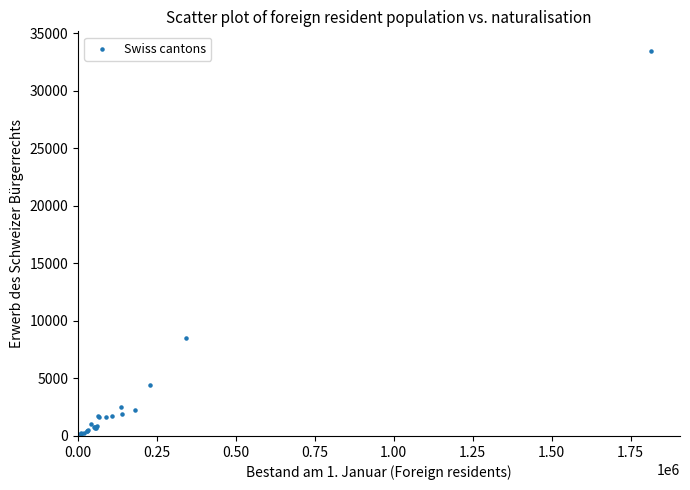

What Y value in the scatter plot is closest to 16760?

8532